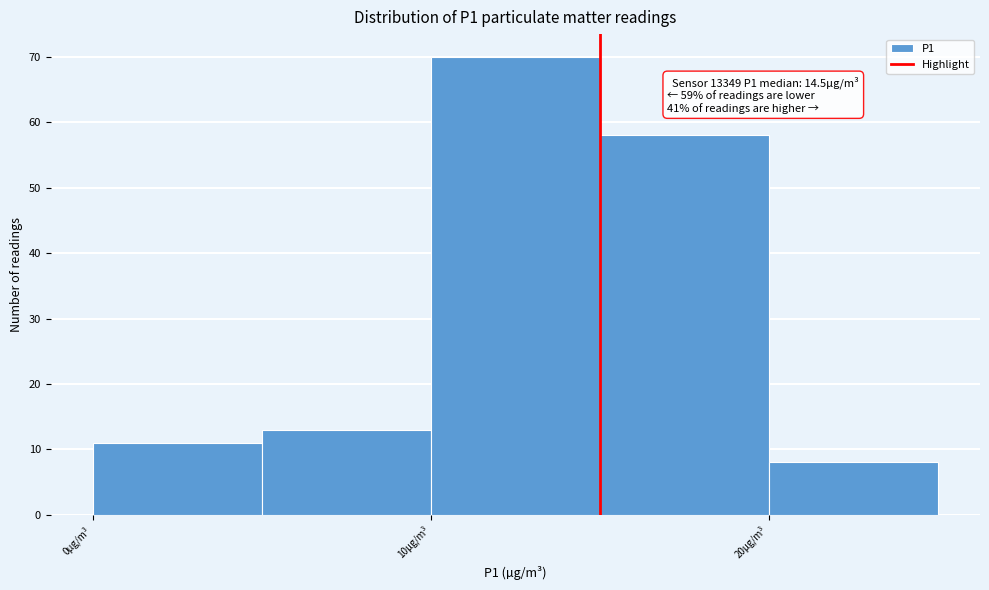

Which range on the x-axis has the tallest bar?

10 to 15